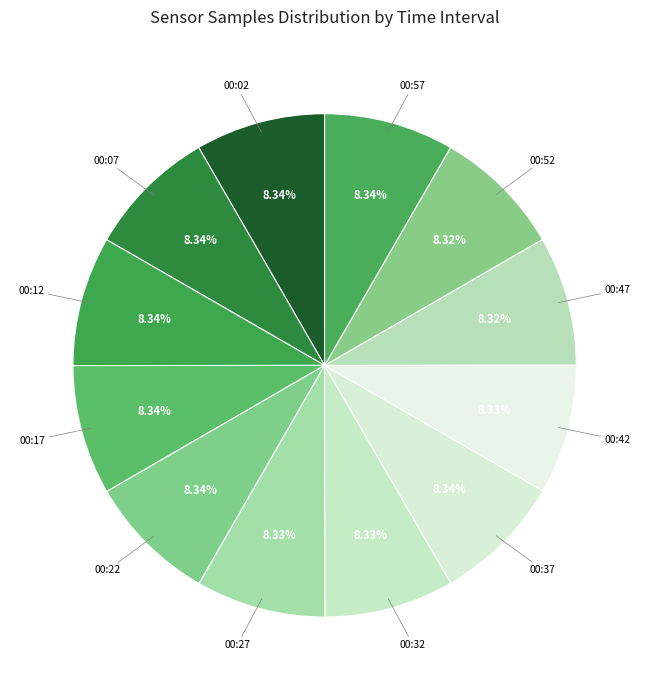

Which category has the biggest portion of the pie?

00:57